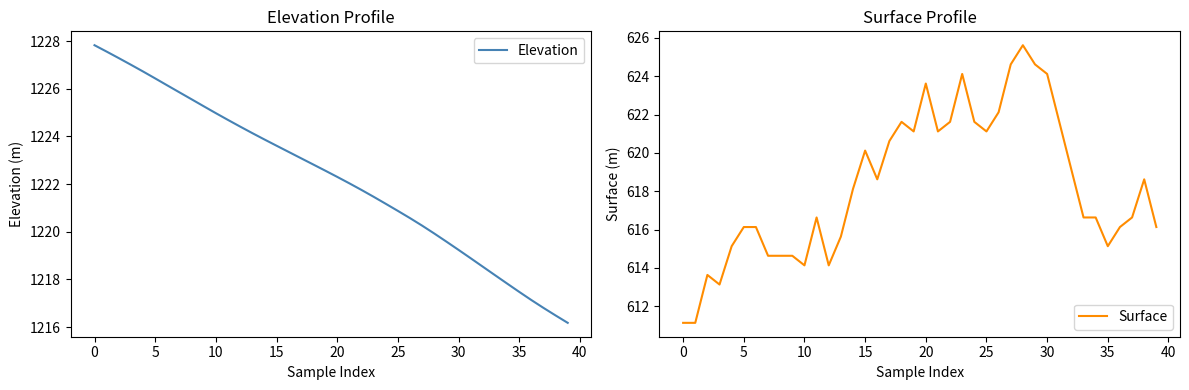

What is the total value across all series at 27?

1844.9